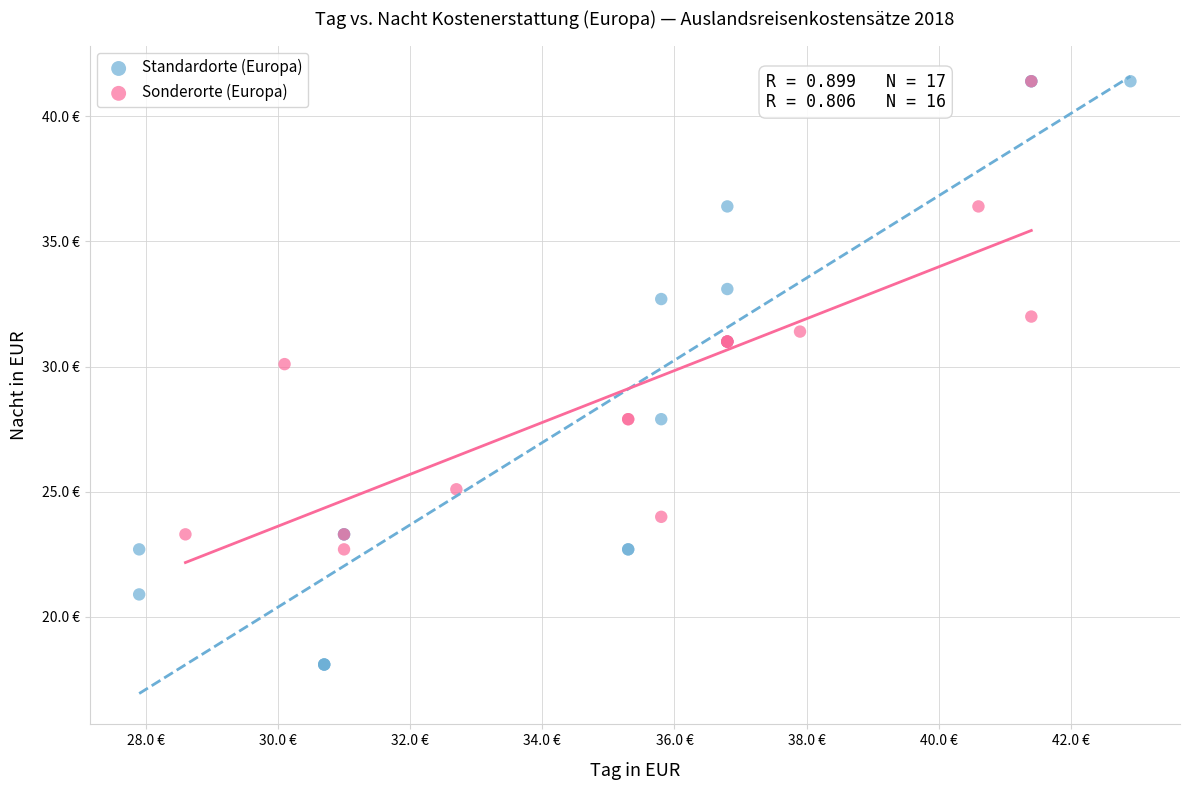

What are all the series names shown in the legend?

Standardorte (Europa), Sonderorte (Europa)